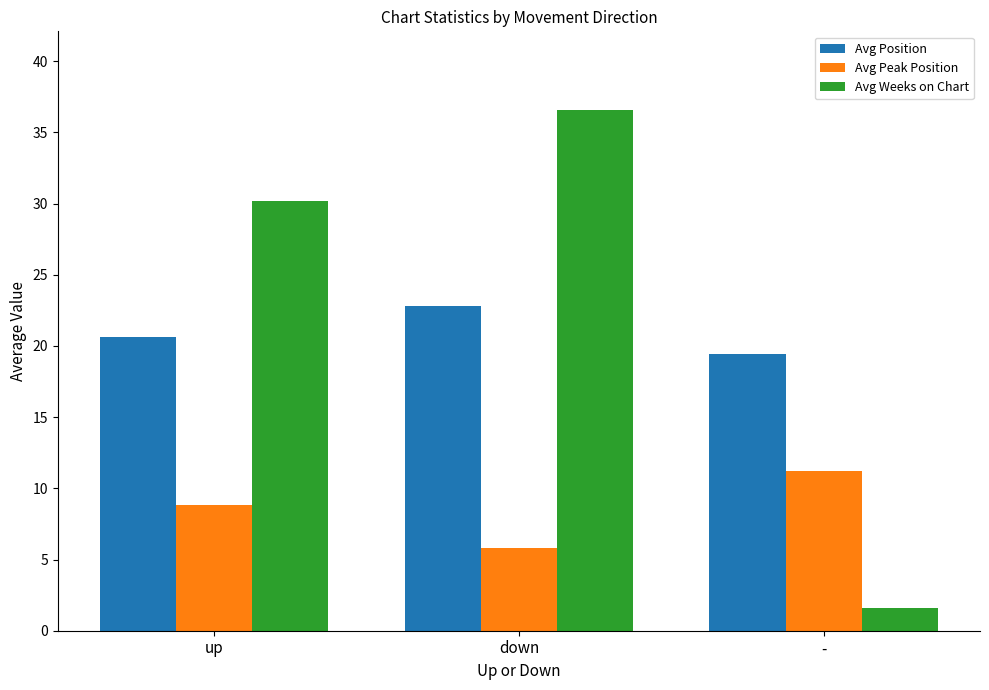

At which label does Avg Position first exceed 20?

up